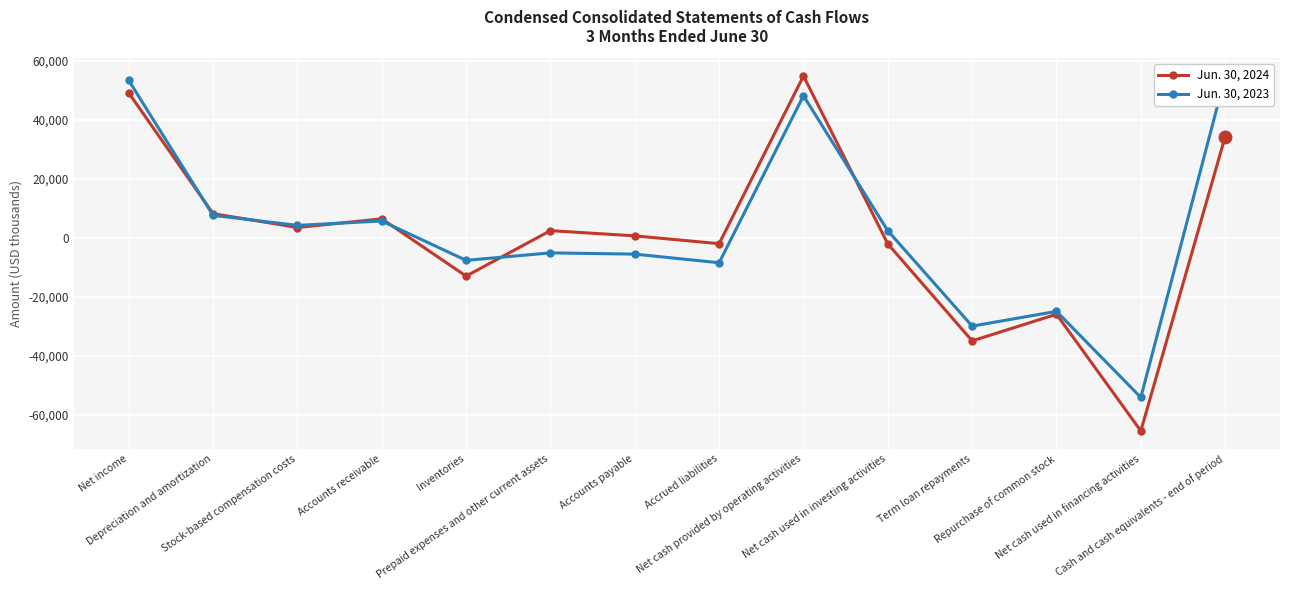

The value of Jun. 30, 2023 at Net cash used in investing activities is 2323. True or false?

True